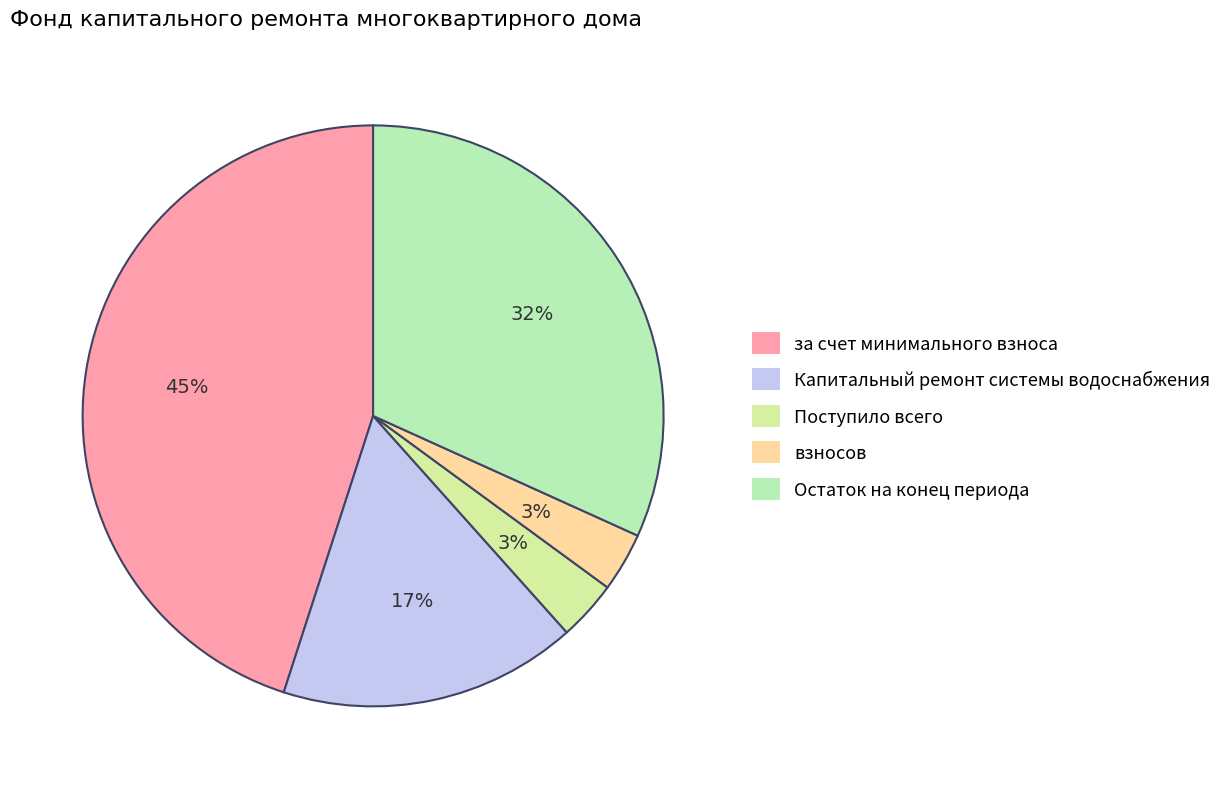

To the nearest percent, what is the combined percentage of за счет минимального взноса and Остаток на конец периода?

77%